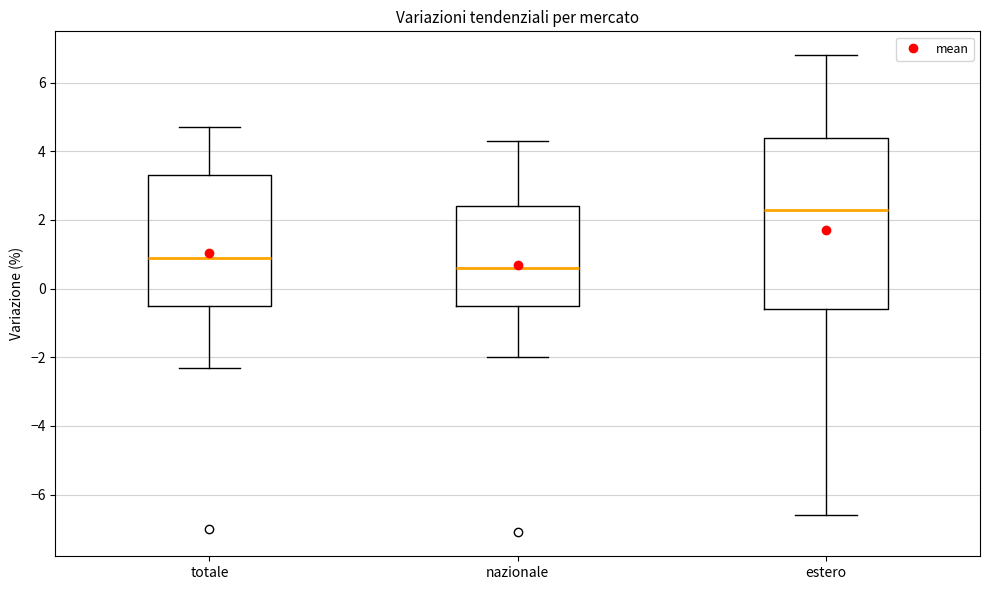

Reading left to right, read every box against the y-axis: the position of its median line, the range the box covers, and the ends of its whiskers. The values are not printed on the chart, so give them approximately, as read against the axis.

totale: median 1.0, box -0.4 to 3.4, whiskers -2.2 to 4.8
nazionale: median 0.6, box -0.4 to 2.4, whiskers -2.0 to 4.4
estero: median 2.4, box -0.6 to 4.4, whiskers -6.6 to 6.8